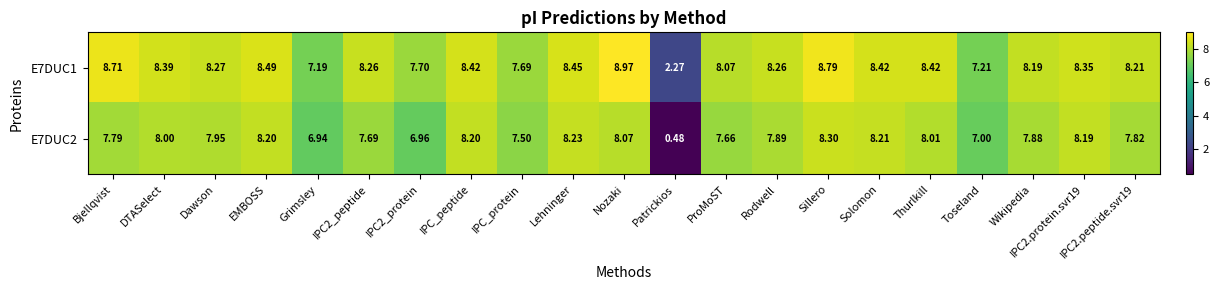

What is the difference between the highest and lowest values at ProMoST?

0.4